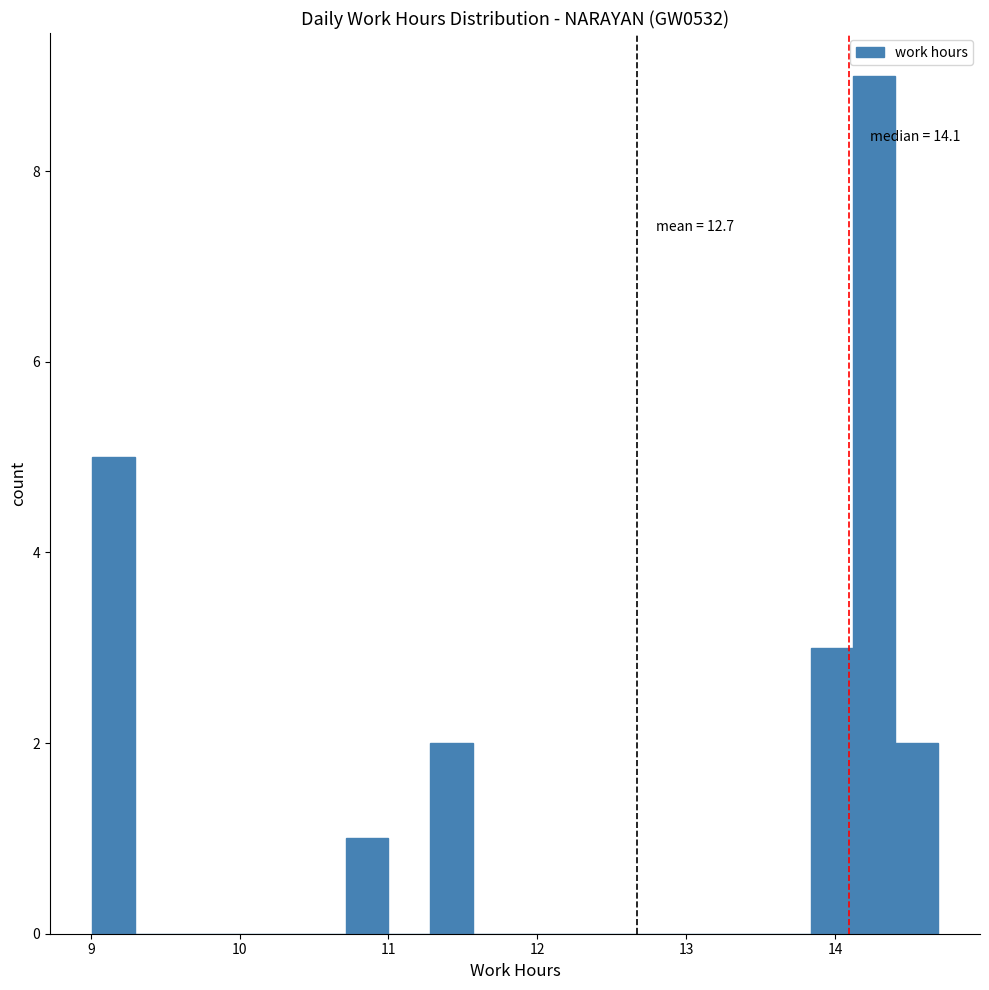

Read against the x-axis, roughly where is the centre of the tallest bar?

14.3